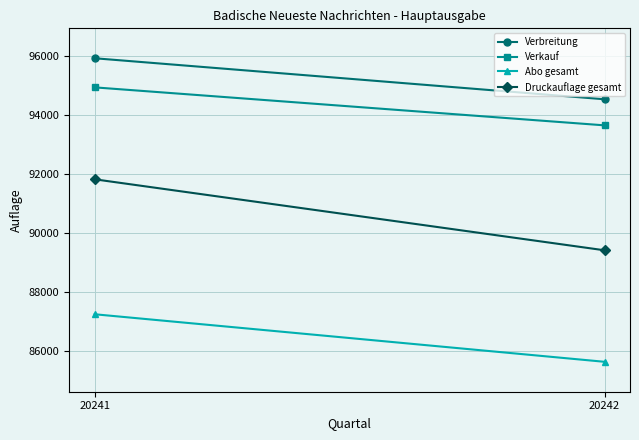

At which label does Abo gesamt reach its peak?

20241